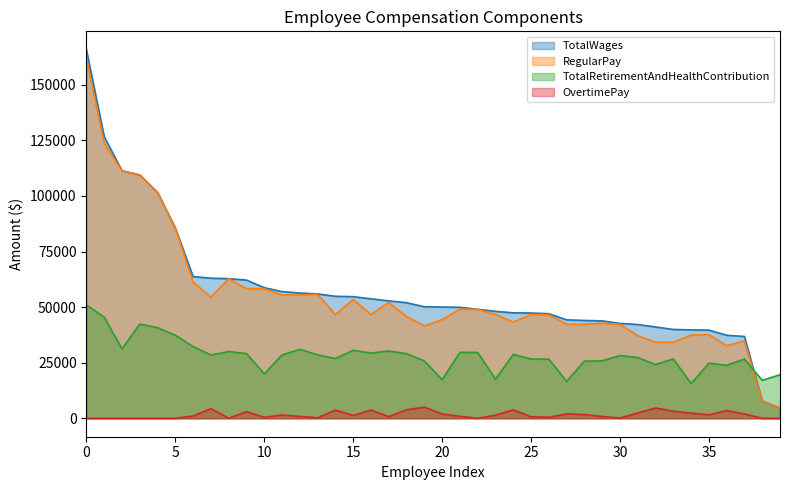

What is the maximum value shown in the chart?

165759